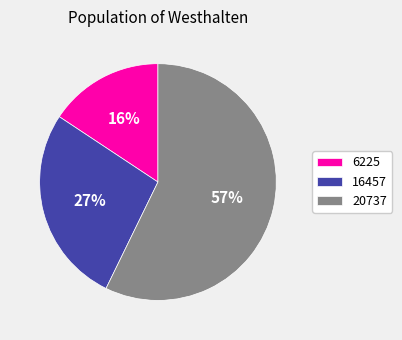

True or false: 20737 accounts for 21% of the total.

False